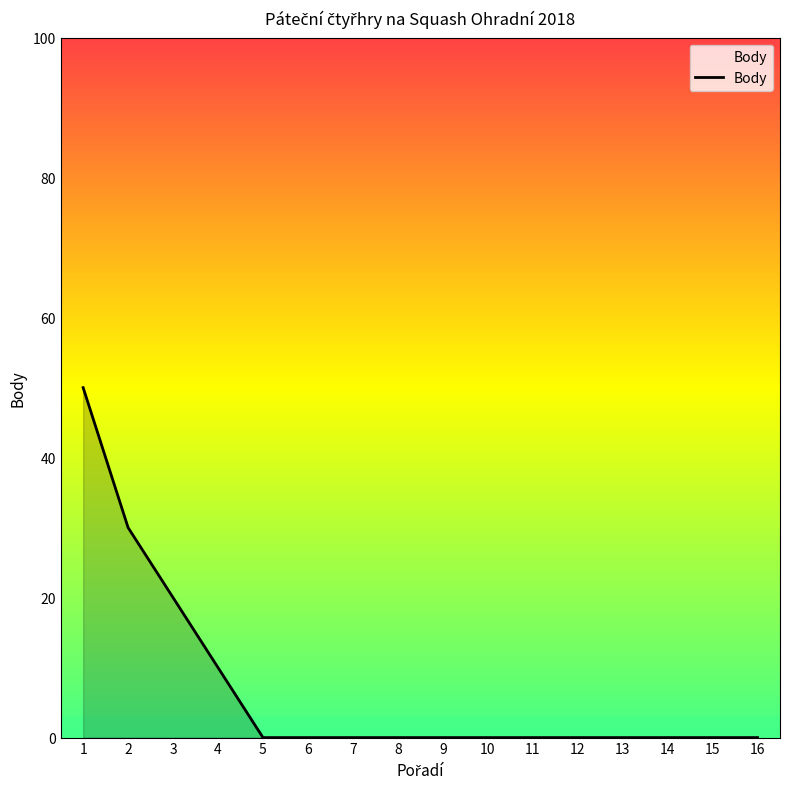

What is the difference between the values at 2 and 5?

30